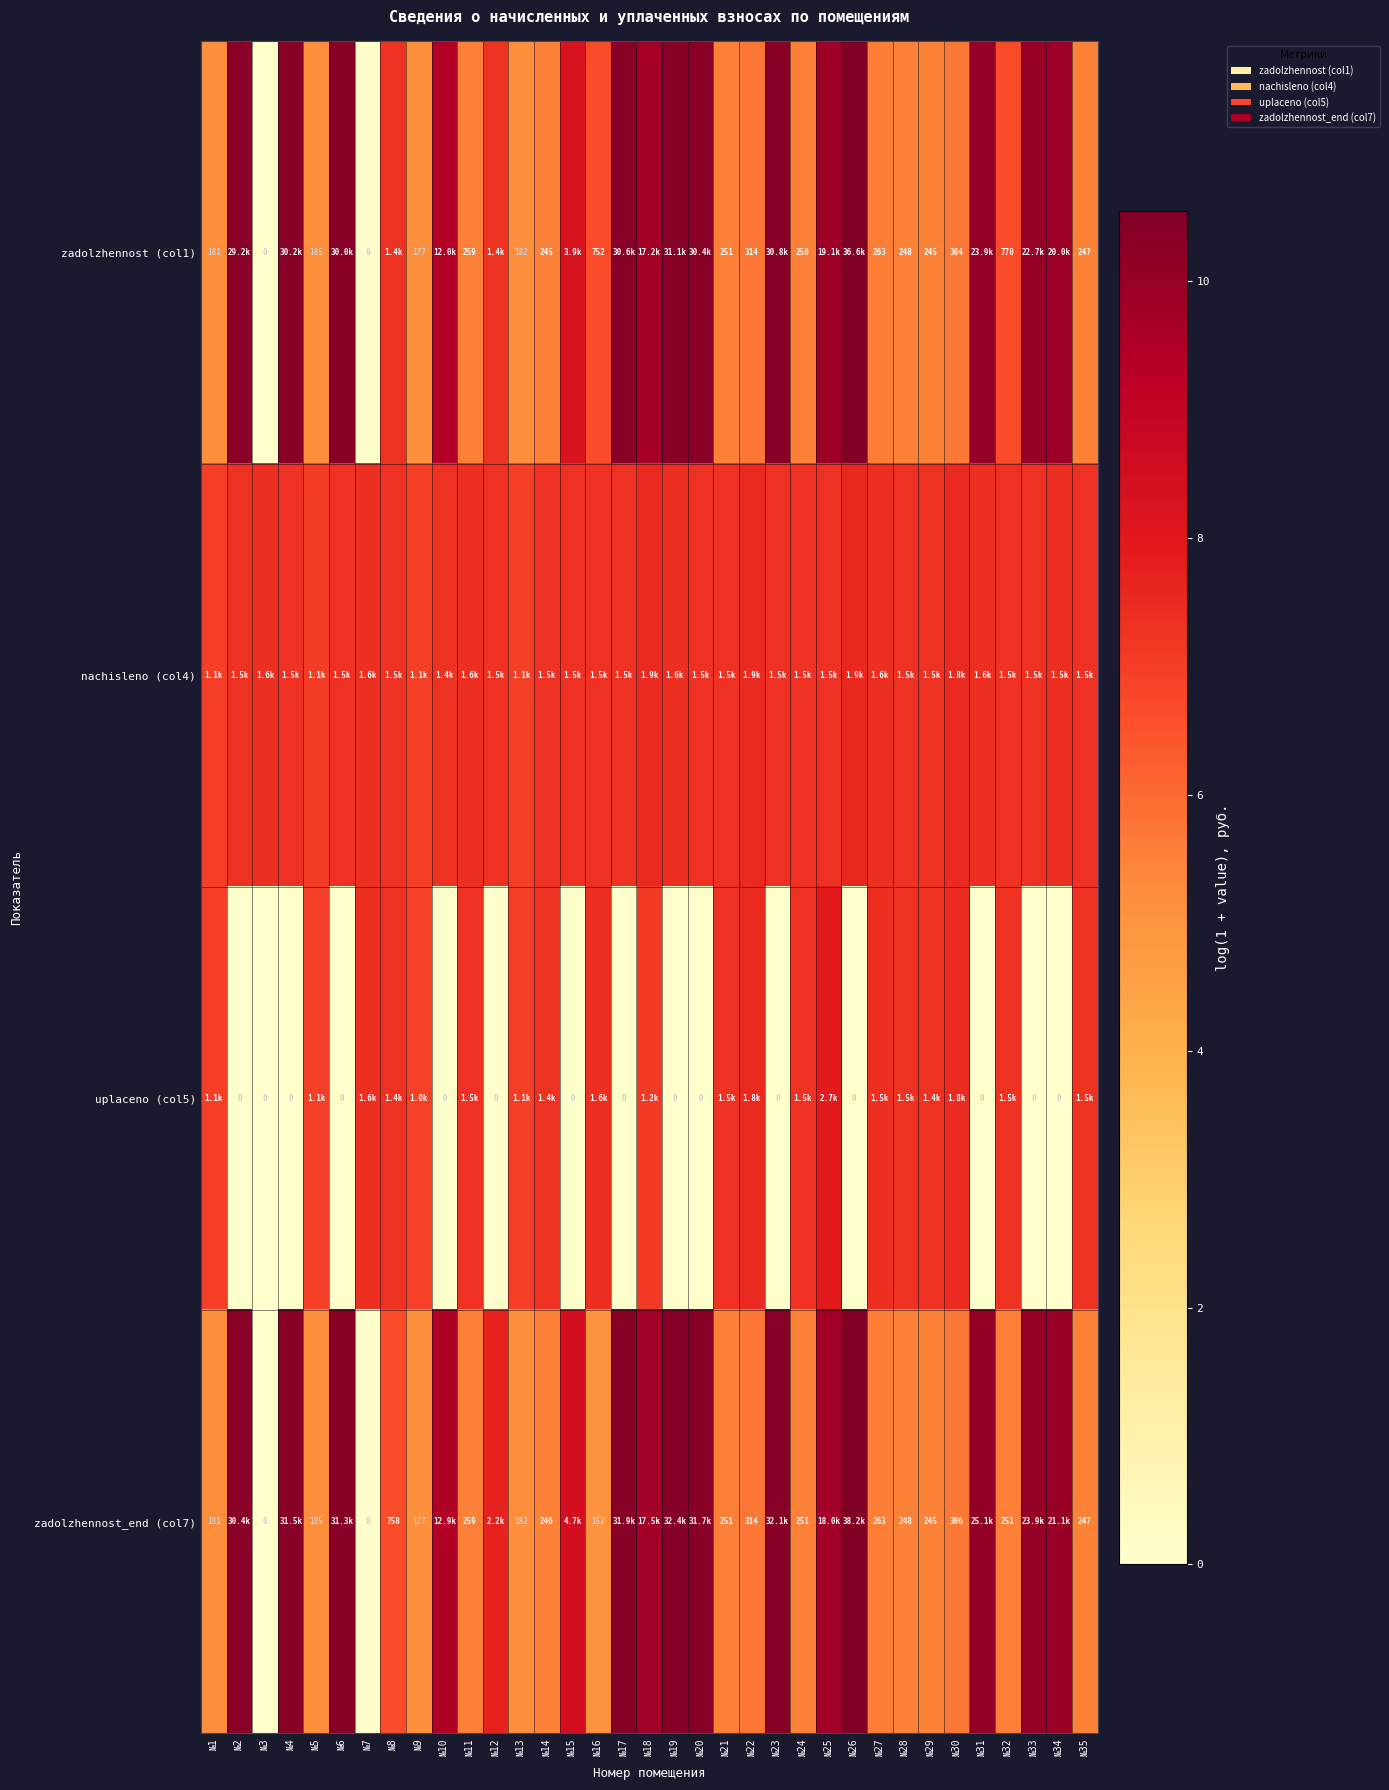

Which category has the highest value in the uplaceno (col5) series?

№25